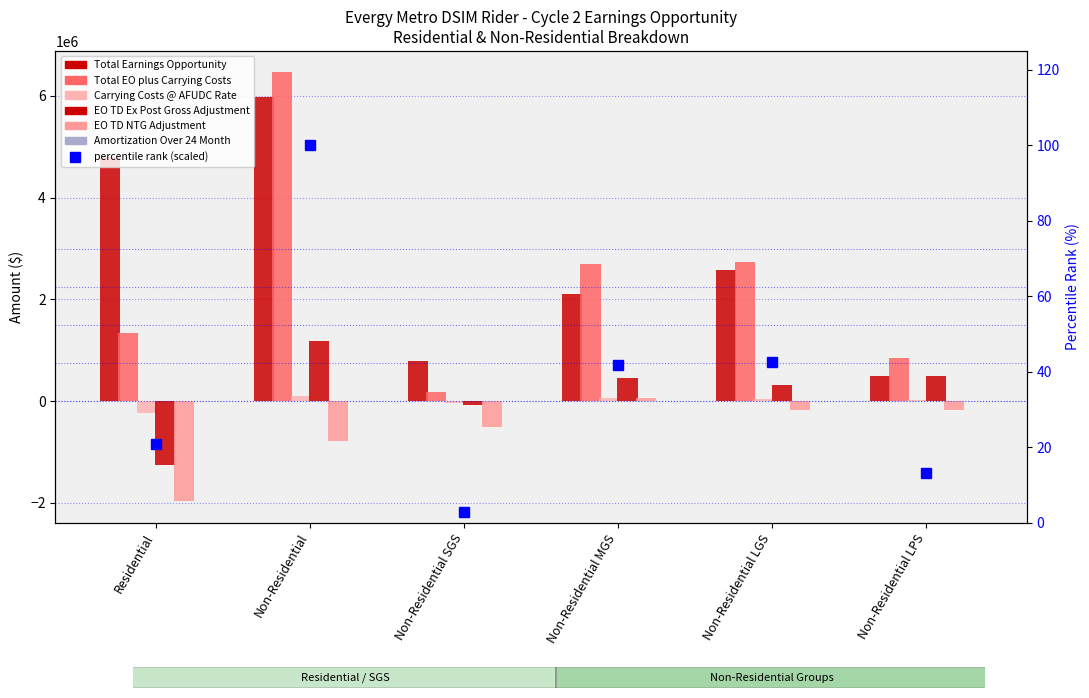

What is the total value across all series at Non-Residential SGS?

349094.7